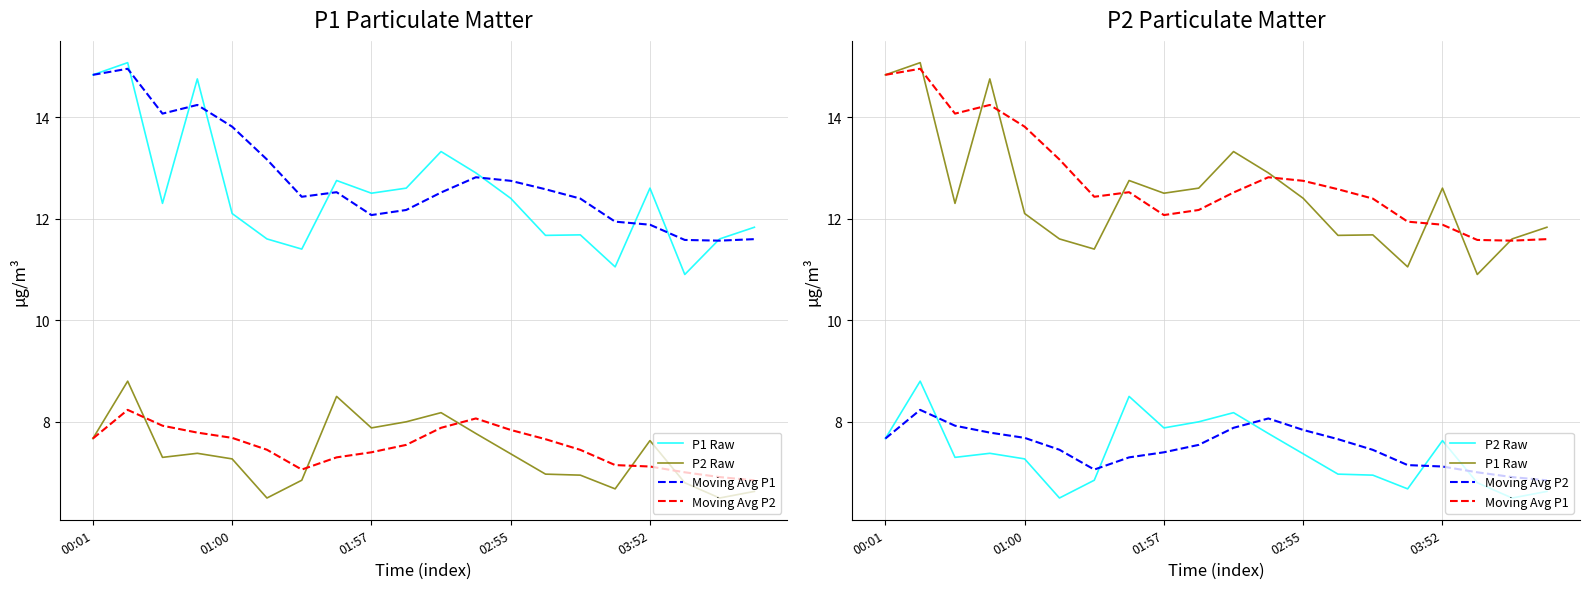

Read the Moving Avg P1 value at 17.

11.6